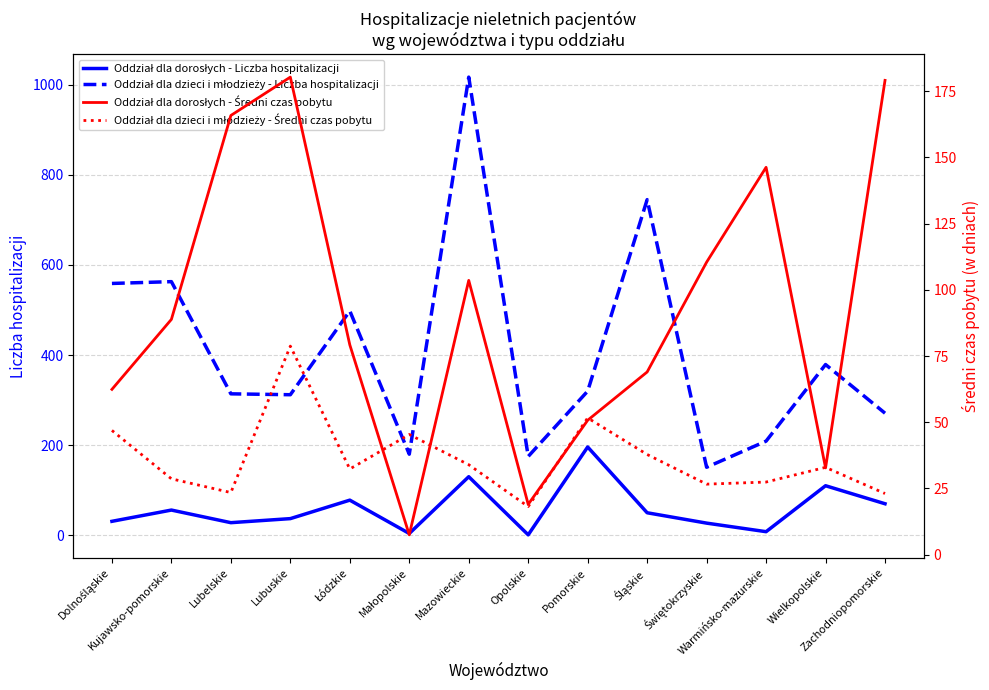

What is the value of the Oddział dla dorosłych - Średni czas pobytu point at the 11th from the left?

110.4